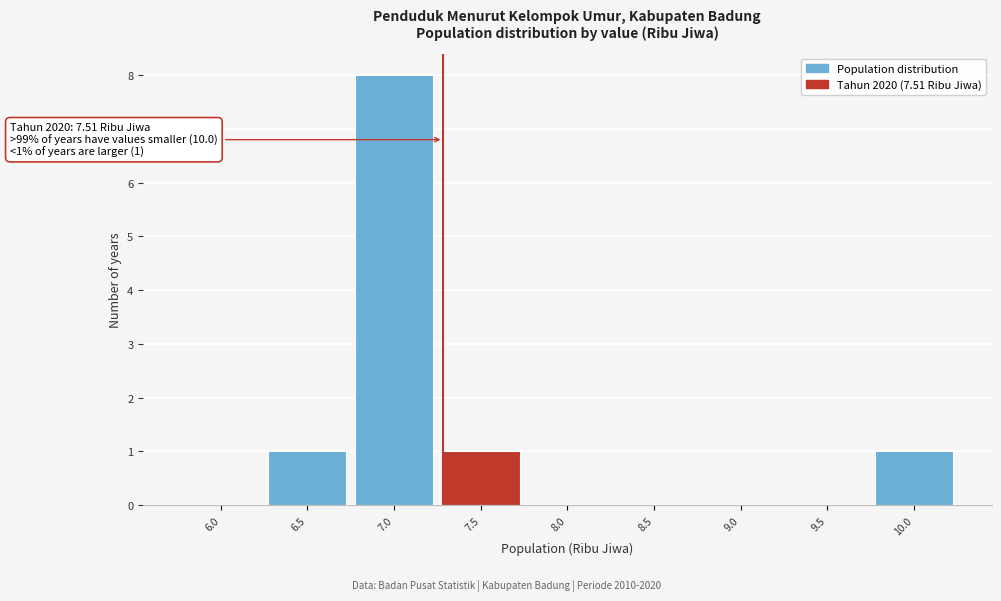

Reading left to right, what are all the values shown in this chart?

6.0=0	6.5=1	7.0=8	7.5=1	8.0=0	8.5=0	9.0=0	9.5=0	10.0=1